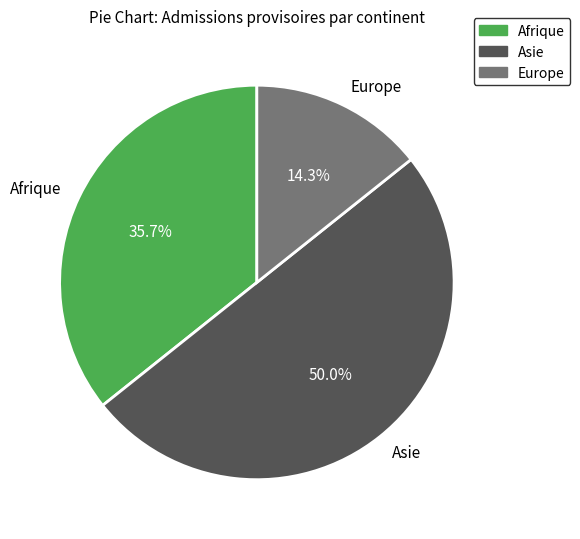

Which slice is the largest?

Asie